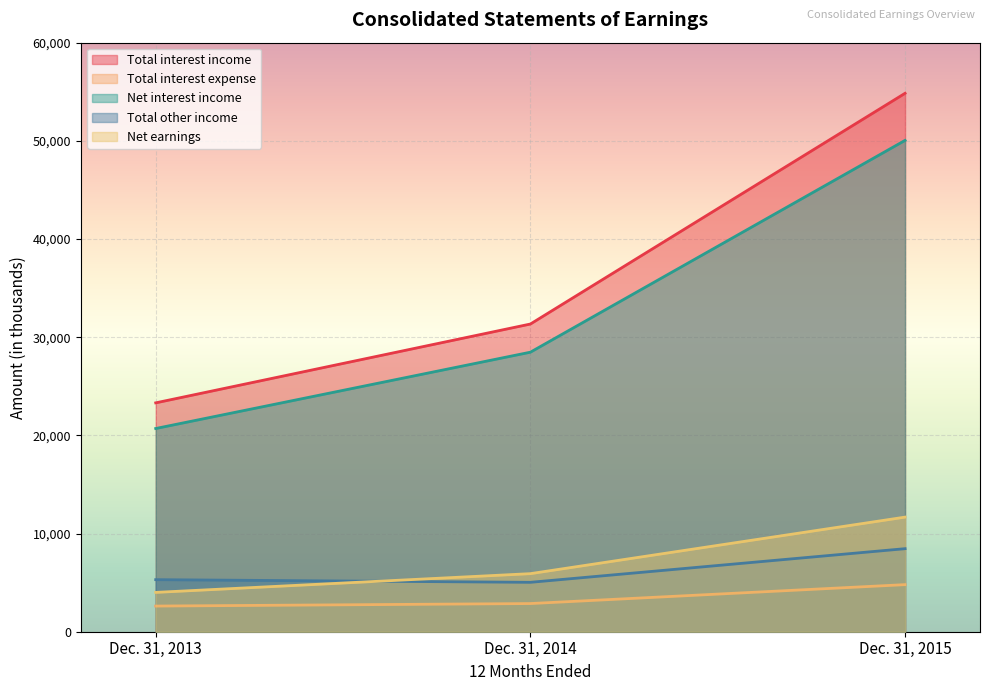

True or false: Total interest expense has a value of 2869 at Dec. 31, 2014.

True